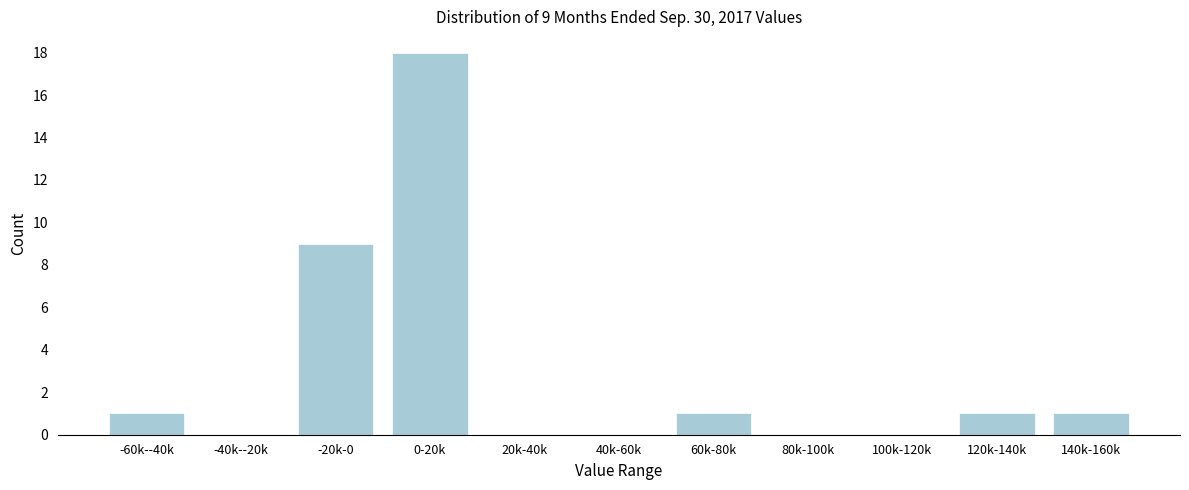

Reading right to left, list all the values displayed in this chart.

140k-160k=1	120k-140k=1	100k-120k=0	80k-100k=0	60k-80k=1	40k-60k=0	20k-40k=0	0-20k=18	-20k-0=9	-40k--20k=0	-60k--40k=1